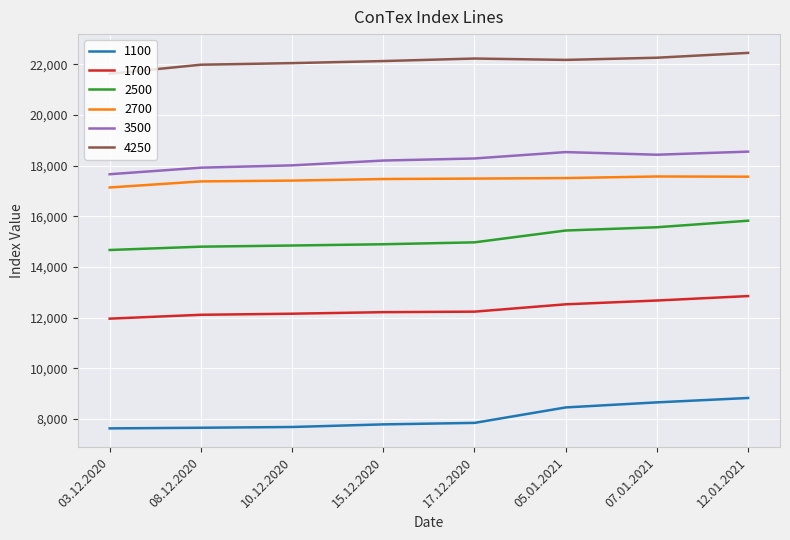

The value of 4250 at 17.12.2020 is 39317. True or false?

False